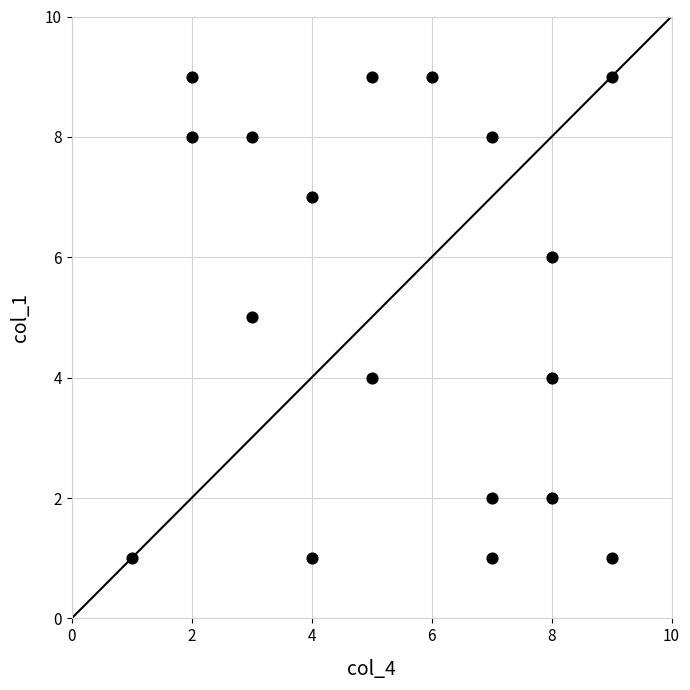

What is the range of X values (max minus min)?

8